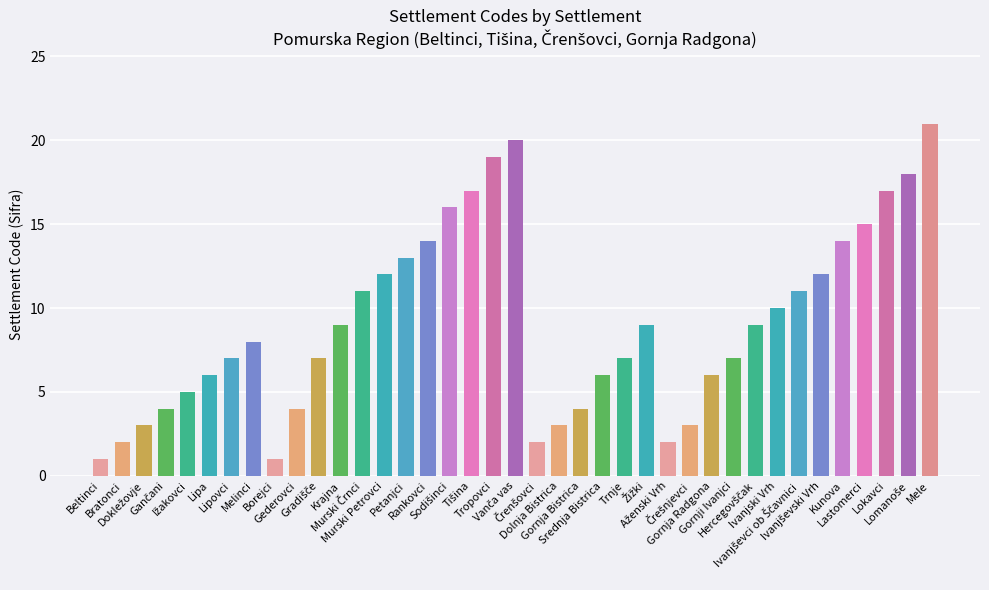

What is the average value?

9